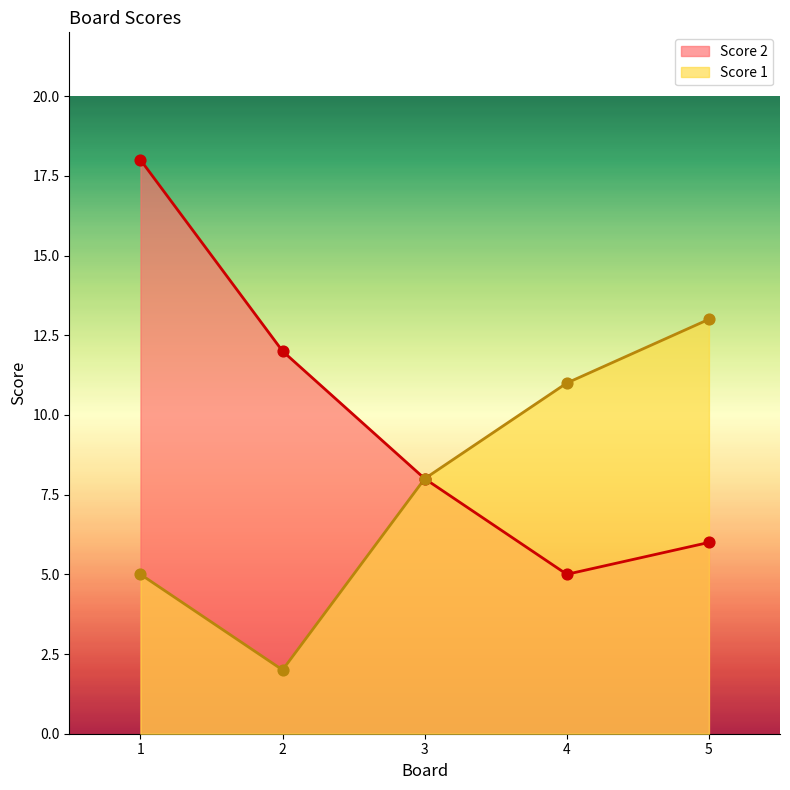

What are all the series names shown in the legend?

Score 2, Score 1